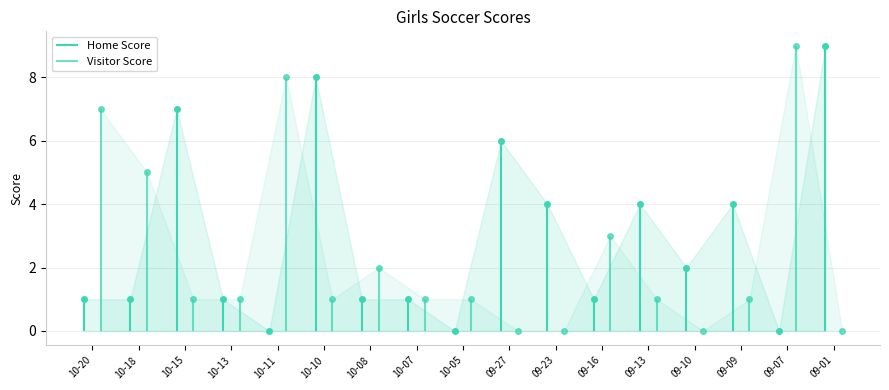

What position from the left is 09-23?

11